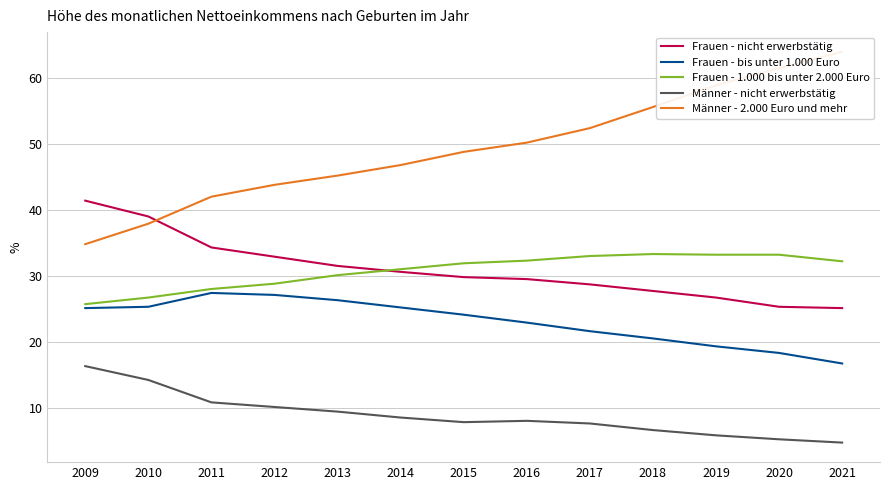

Where is the first local maximum for Frauen - 1.000 bis unter 2.000 Euro?

2018